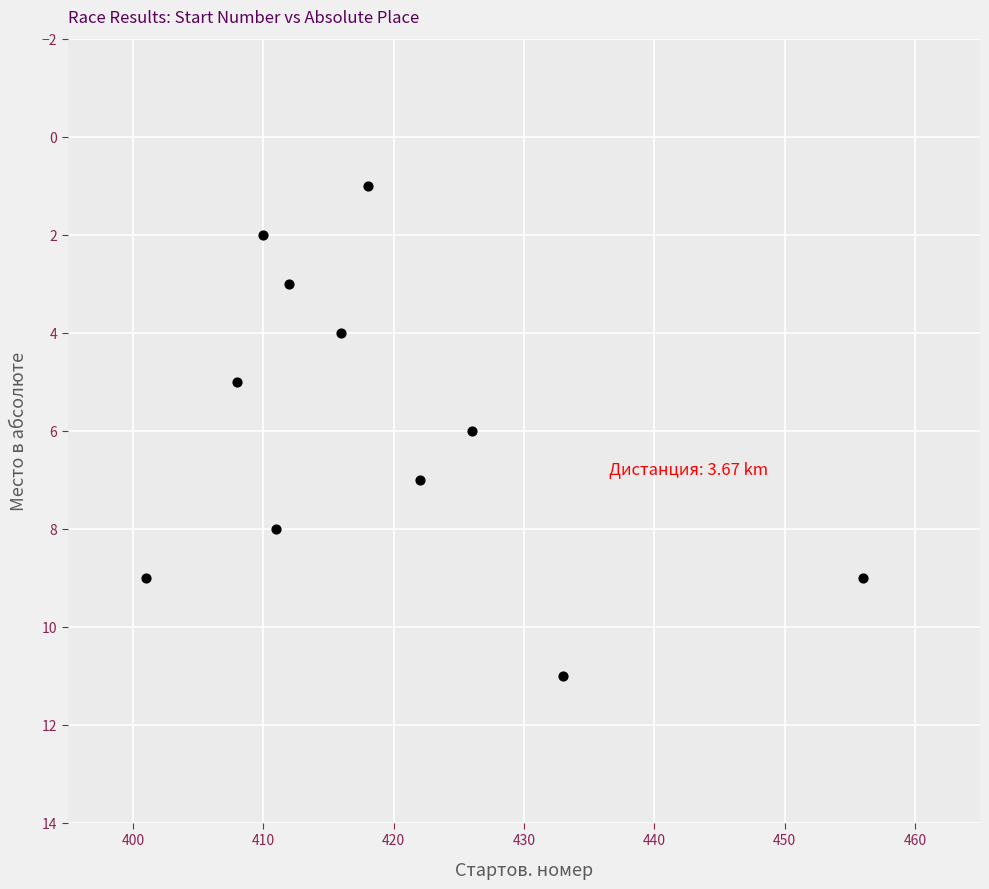

What is the range of Y values (max minus min)?

10